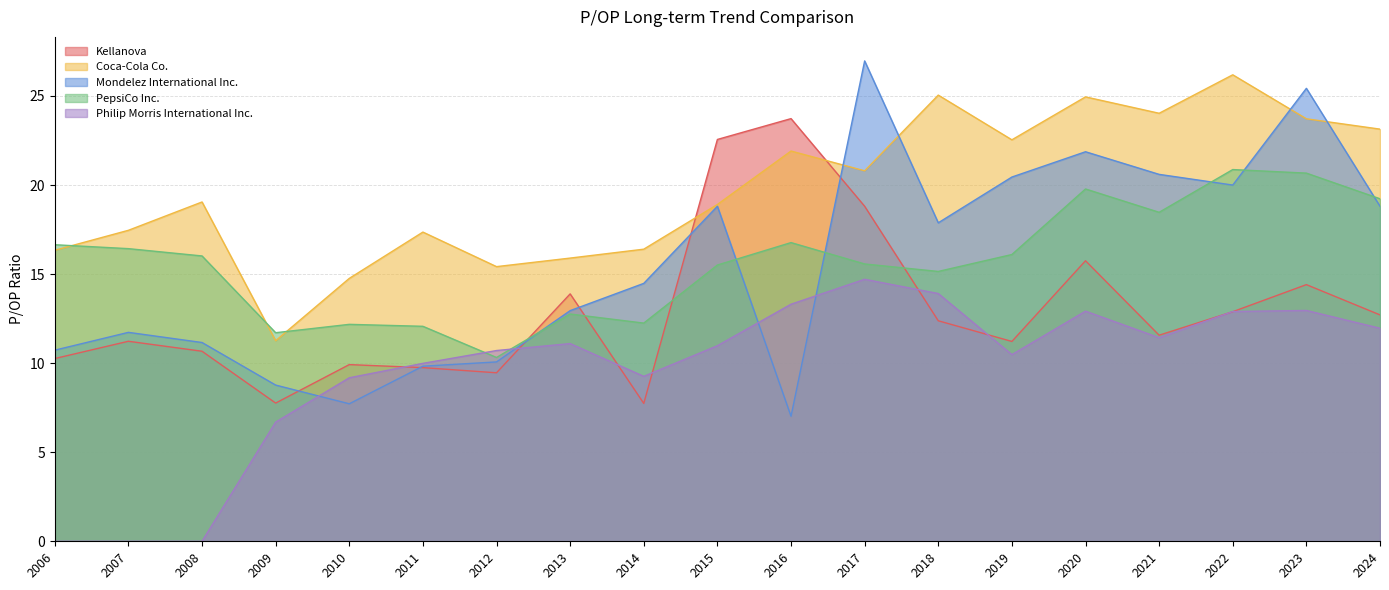

True or false: Mondelez International Inc. has a value of 38.3 at 2017.

False